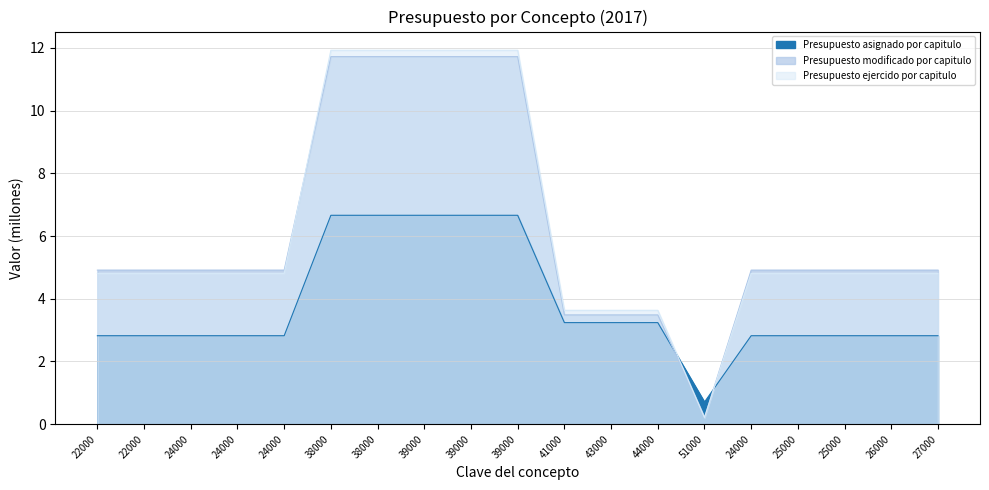

Reading left to right, extract all data points from this chart.

Presupuesto asignado por capitulo: 22000=2.8	22000=2.8	24000=2.8	24000=2.8	24000=2.8	38000=6.7	38000=6.7	39000=6.7	39000=6.7	39000=6.7	41000=3.2	43000=3.2	44000=3.2	51000=0.7	24000=2.8	25000=2.8	25000=2.8	26000=2.8	27000=2.8
Presupuesto modificado por capitulo: 22000=4.9	22000=4.9	24000=4.9	24000=4.9	24000=4.9	38000=11.7	38000=11.7	39000=11.7	39000=11.7	39000=11.7	41000=3.5	43000=3.5	44000=3.5	51000=0.2	24000=4.9	25000=4.9	25000=4.9	26000=4.9	27000=4.9
Presupuesto ejercido por capitulo: 22000=4.8	22000=4.8	24000=4.8	24000=4.8	24000=4.8	38000=11.9	38000=11.9	39000=11.9	39000=11.9	39000=11.9	41000=3.6	43000=3.6	44000=3.6	51000=0.2	24000=4.8	25000=4.8	25000=4.8	26000=4.8	27000=4.8